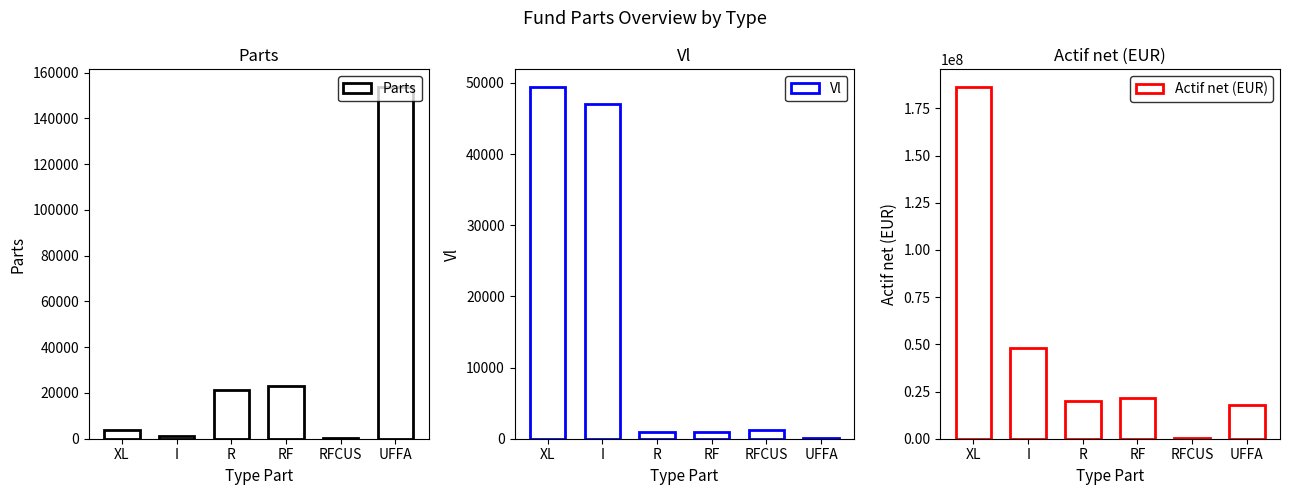

The value of Vl at XL is 34549.0. True or false?

False